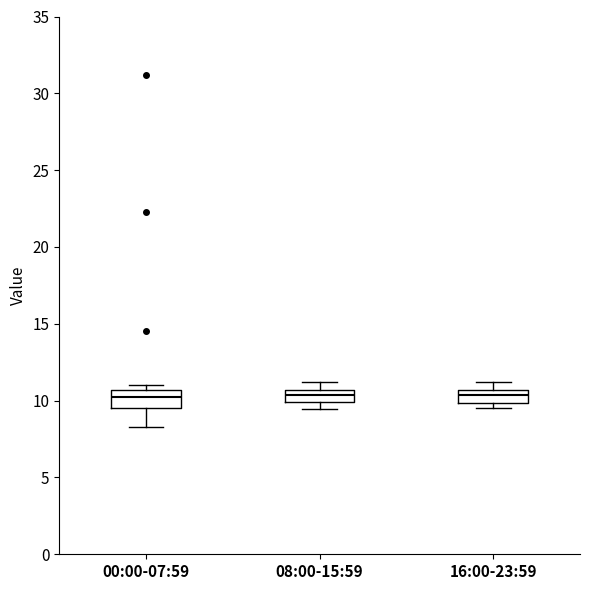

Reading left to right, read every box against the y-axis: the position of its median line, the range the box covers, and the ends of its whiskers. The values are not printed on the chart, so give them approximately, as read against the axis.

00:00-07:59: median 10.0, box 9.5 to 10.5, whiskers 8.5 to 11.0
08:00-15:59: median 10.5 (inside the box), box 10.0 to 10.5, whiskers 9.5 to 11.0
16:00-23:59: median 10.5 (inside the box), box 10.0 to 10.5, whiskers 9.5 to 11.0